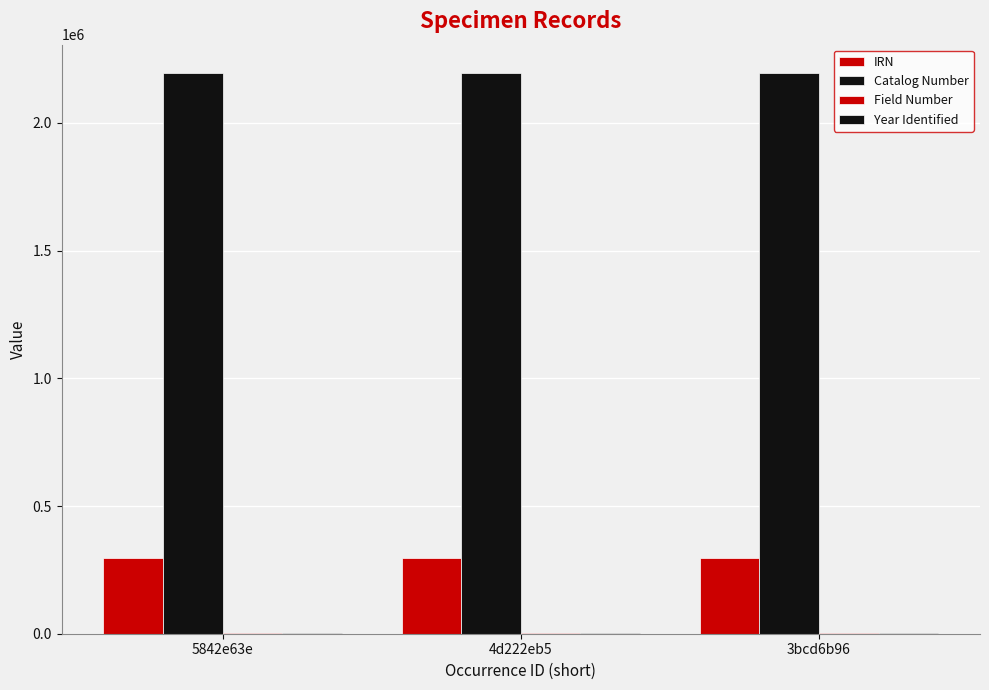

What is the total value across all series at 3bcd6b96?

2496316